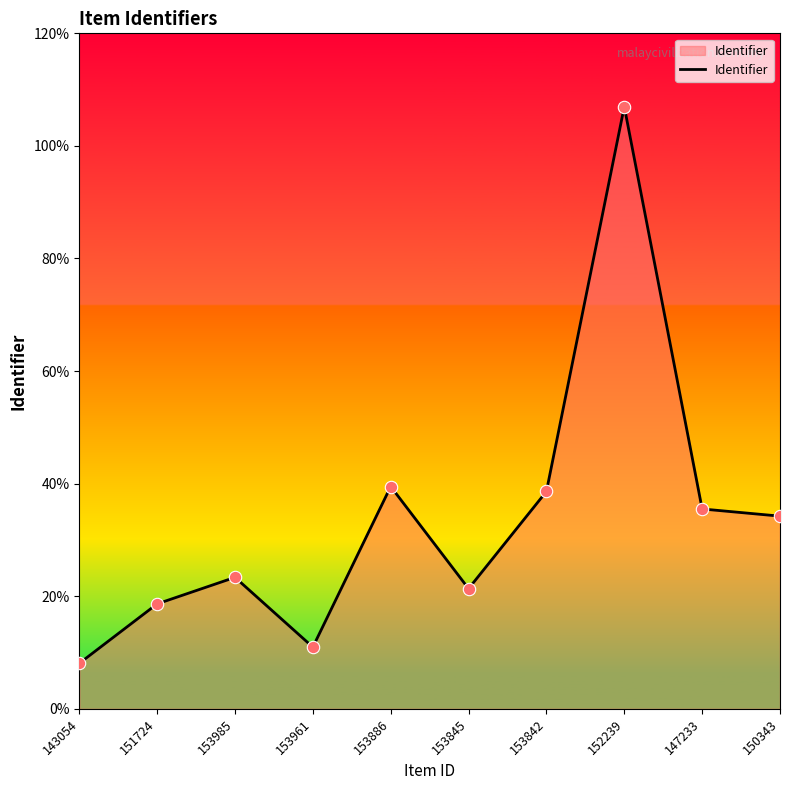

Which has a higher value, 153842 or 151724?

153842